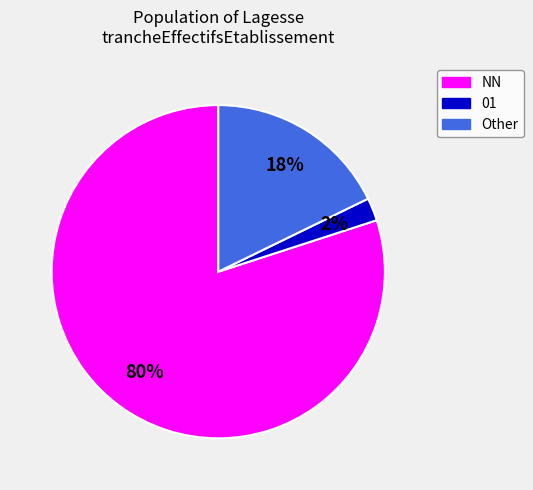

Is there a majority slice in this chart?

Yes